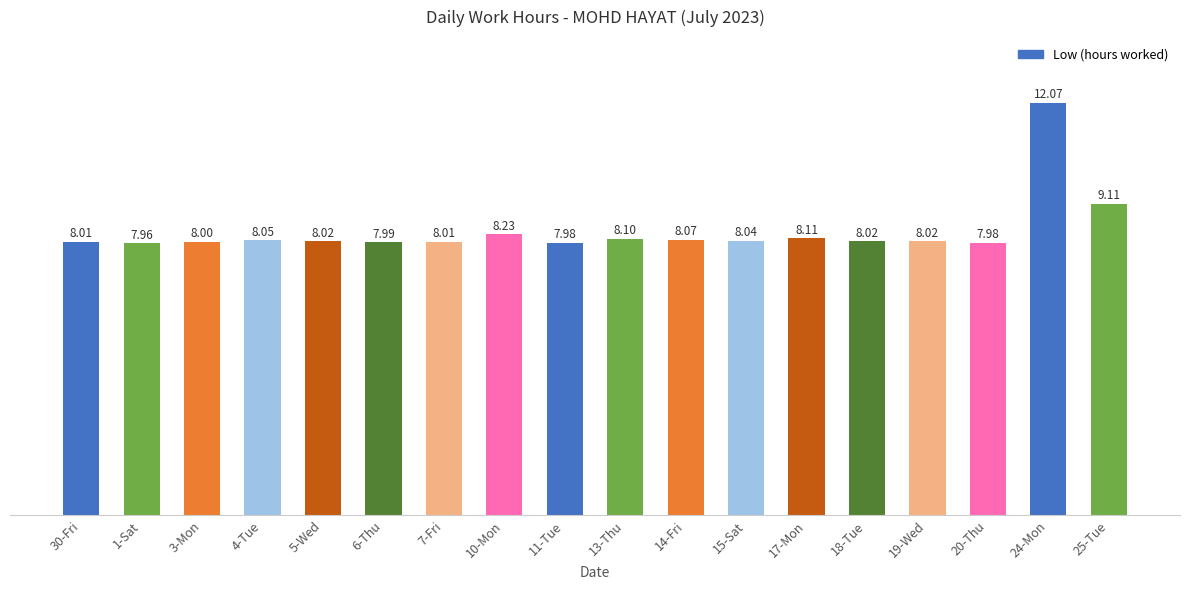

Between 1-Sat and 5-Wed, which is larger?

5-Wed